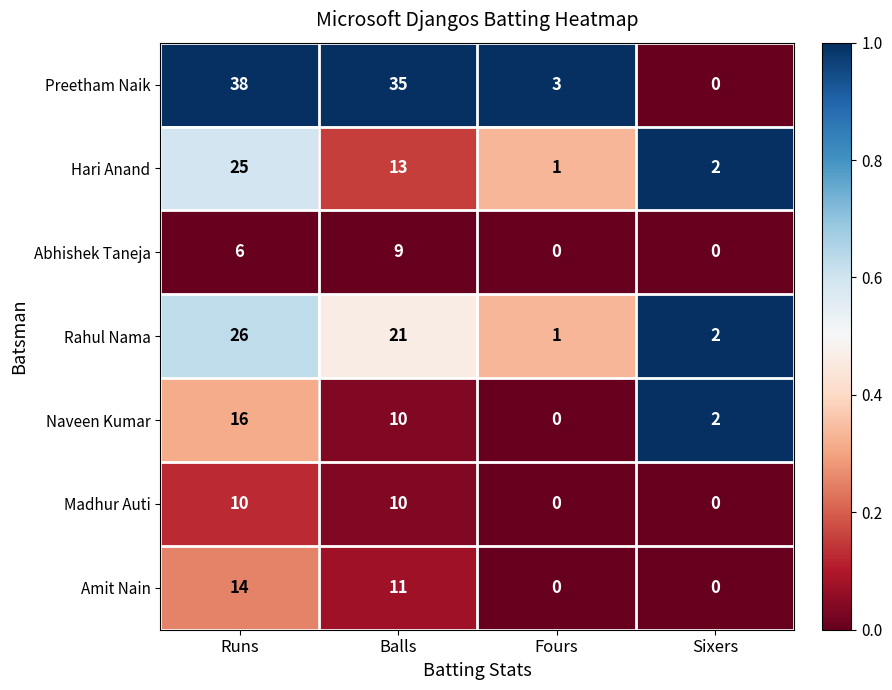

What is the spread (max minus min) of values at Sixers?

2